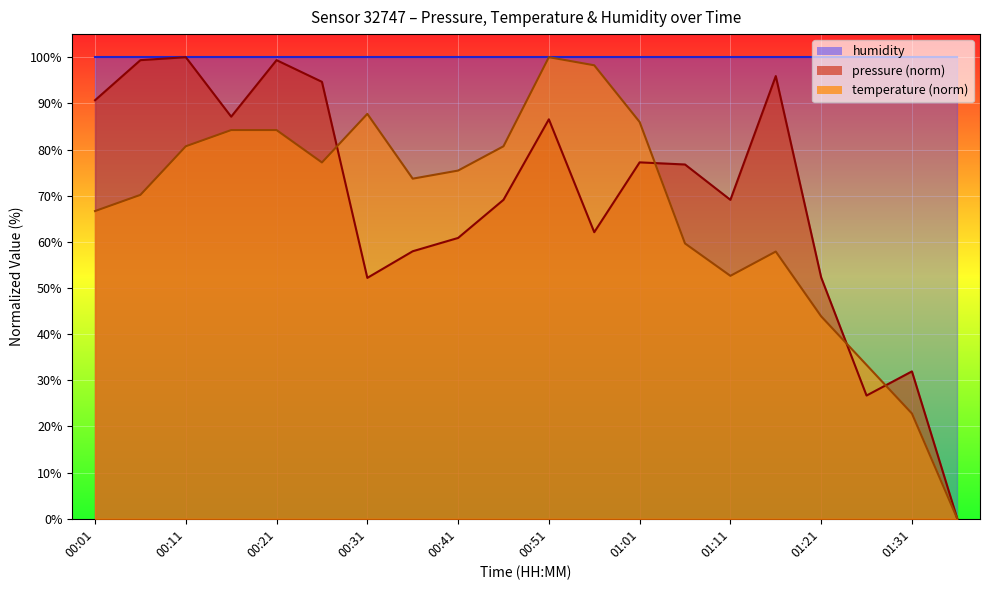

The pressure series shows 21.6 at 00:51. True or false?

False